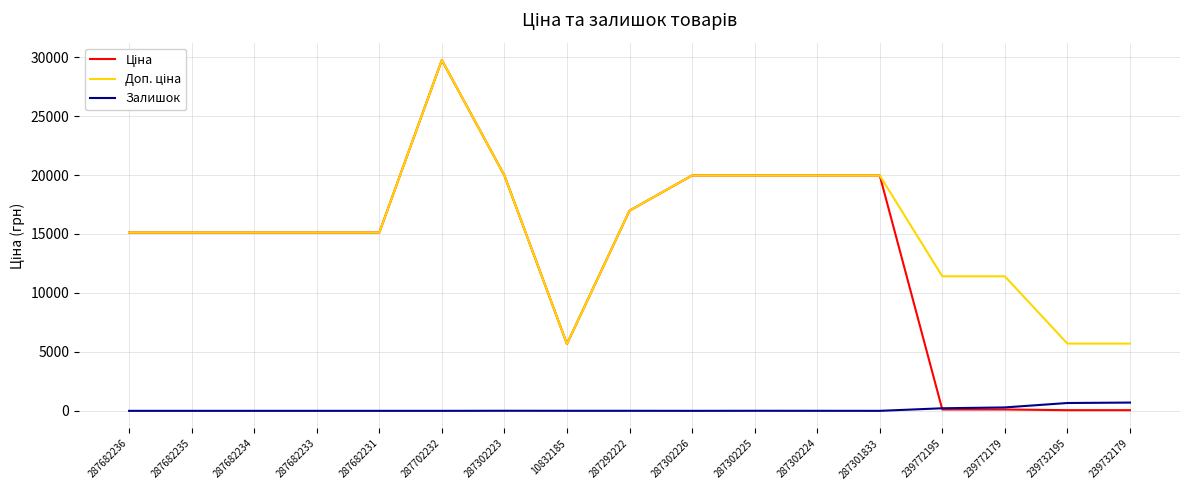

Which label corresponds to the largest value in the chart?

287702232